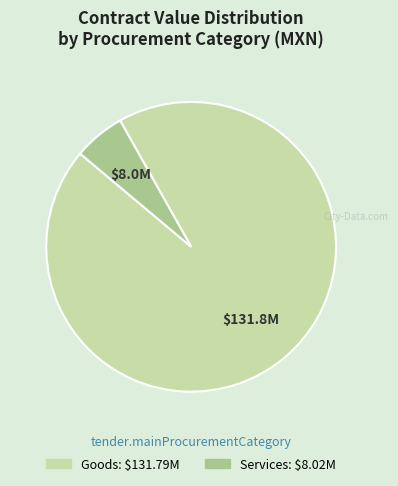

Is there a majority slice in this chart?

Yes